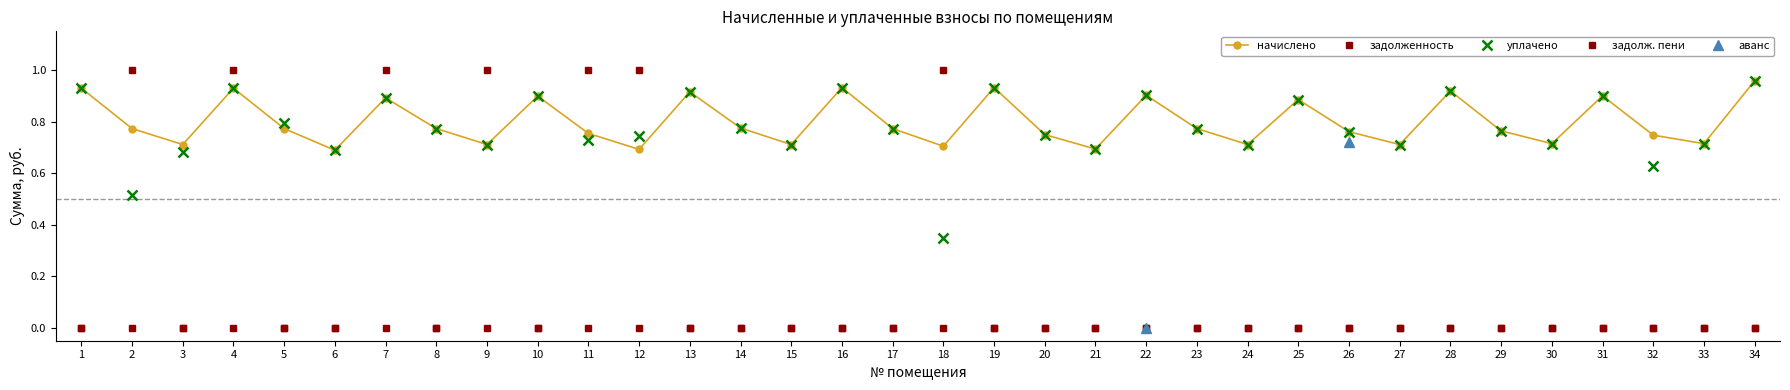

At which label is задолж. пени closest to 0?

1